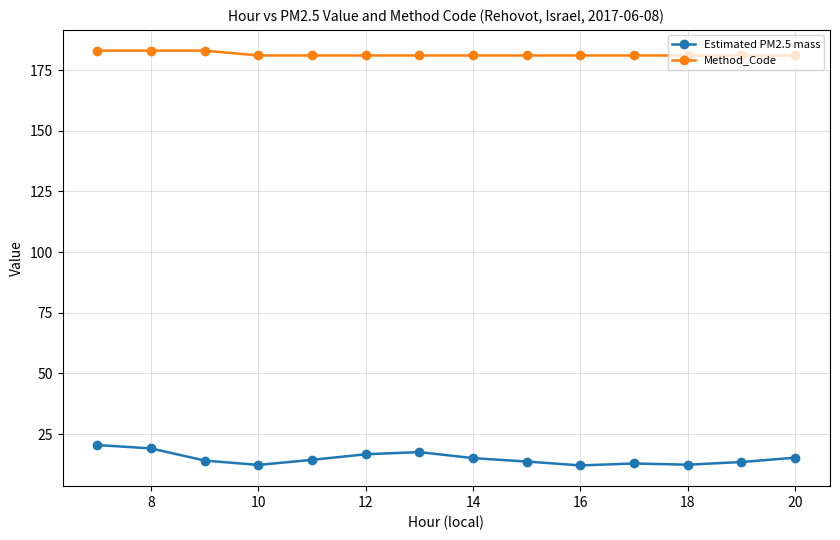

What is the sum of all Estimated PM2.5 mass values?

209.7